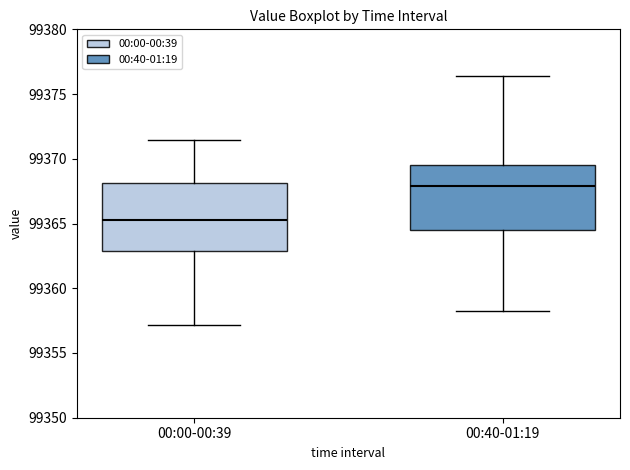

Where does the median line of the box for 00:40-01:19 sit on the y-axis? The values are not printed on the chart, so give them approximately, as read against the axis.

99368.0